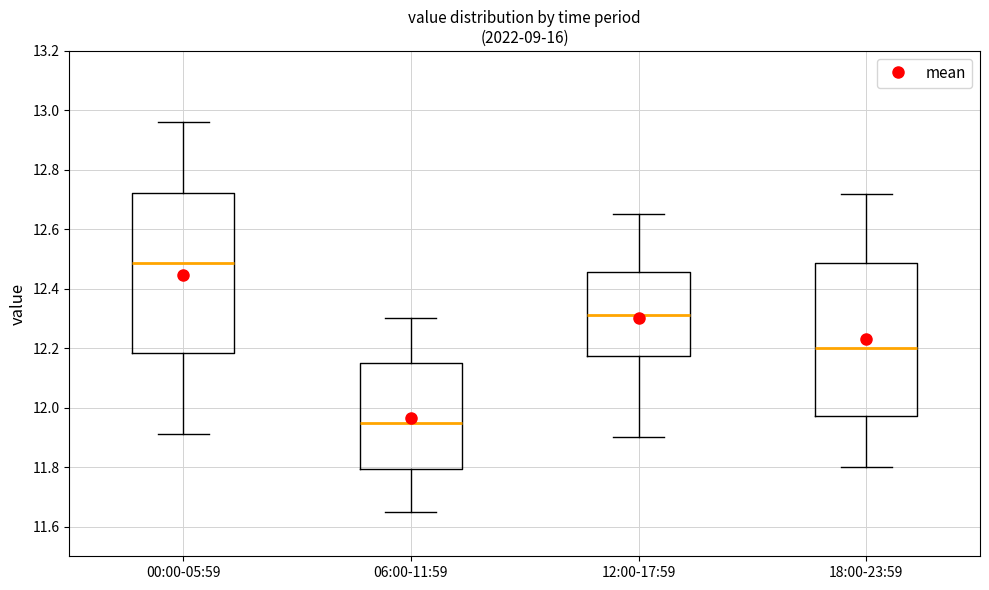

Which box's median line is the lowest?

06:00-11:59